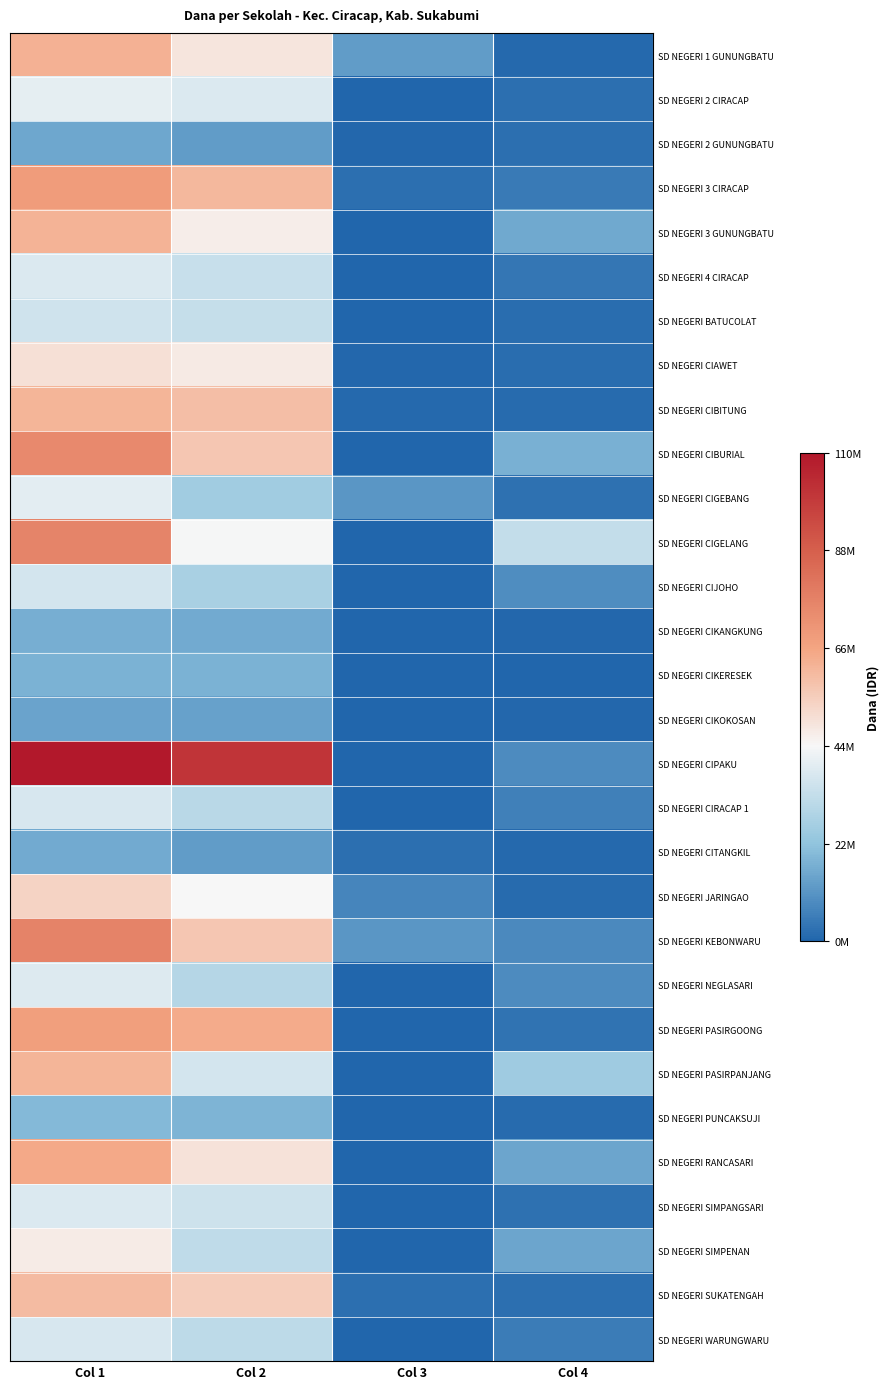

Reading left to right, list all the values displayed in this chart.

SD NEGERI 1 GUNUNGBATU: Col 1=62775000	Col 2=49050000	Col 3=12600000	Col 4=1125000
SD NEGERI 2 CIRACAP: Col 1=40500000	Col 2=38250000	Col 3=0	Col 4=2250000
SD NEGERI 2 GUNUNGBATU: Col 1=15300000	Col 2=12600000	Col 3=450000	Col 4=2250000
SD NEGERI 3 CIRACAP: Col 1=68625000	Col 2=61200000	Col 3=2250000	Col 4=5175000
SD NEGERI 3 GUNUNGBATU: Col 1=62550000	Col 2=46800000	Col 3=0	Col 4=15750000
SD NEGERI 4 CIRACAP: Col 1=38250000	Col 2=33975000	Col 3=0	Col 4=4275000
SD NEGERI BATUCOLAT: Col 1=35550000	Col 2=33525000	Col 3=0	Col 4=2025000
SD NEGERI CIAWET: Col 1=50175000	Col 2=47700000	Col 3=450000	Col 4=2025000
SD NEGERI CIBITUNG: Col 1=61875000	Col 2=59400000	Col 3=900000	Col 4=1575000
SD NEGERI CIBURIAL: Col 1=74700000	Col 2=57150000	Col 3=0	Col 4=17550000
SD NEGERI CIGEBANG: Col 1=39825000	Col 2=25875000	Col 3=11250000	Col 4=2700000
SD NEGERI CIGELANG: Col 1=76500000	Col 2=43650000	Col 3=0	Col 4=32850000
SD NEGERI CIJOHO: Col 1=36675000	Col 2=27225000	Col 3=0	Col 4=9450000
SD NEGERI CIKANGKUNG: Col 1=16875000	Col 2=16200000	Col 3=0	Col 4=675000
SD NEGERI CIKERESEK: Col 1=17775000	Col 2=17775000	Col 3=0	Col 4=0
SD NEGERI CIKOKOSAN: Col 1=14400000	Col 2=13950000	Col 3=0	Col 4=450000
SD NEGERI CIPAKU: Col 1=110475000	Col 2=101700000	Col 3=0	Col 4=8775000
SD NEGERI CIRACAP 1: Col 1=37125000	Col 2=31050000	Col 3=0	Col 4=6075000
SD NEGERI CITANGKIL: Col 1=15975000	Col 2=12600000	Col 3=2250000	Col 4=1125000
SD NEGERI JARINGAO: Col 1=53550000	Col 2=44325000	Col 3=7650000	Col 4=1575000
SD NEGERI KEBONWARU: Col 1=76950000	Col 2=57375000	Col 3=11250000	Col 4=8325000
SD NEGERI NEGLASARI: Col 1=38700000	Col 2=29925000	Col 3=0	Col 4=8775000
SD NEGERI PASIRGOONG: Col 1=67950000	Col 2=64575000	Col 3=0	Col 4=3375000
SD NEGERI PASIRPANJANG: Col 1=62100000	Col 2=36675000	Col 3=0	Col 4=25425000
SD NEGERI PUNCAKSUJI: Col 1=19800000	Col 2=18225000	Col 3=0	Col 4=1575000
SD NEGERI RANCASARI: Col 1=65025000	Col 2=49950000	Col 3=0	Col 4=15075000
SD NEGERI SIMPANGSARI: Col 1=38025000	Col 2=35325000	Col 3=0	Col 4=2700000
SD NEGERI SIMPENAN: Col 1=47250000	Col 2=32175000	Col 3=0	Col 4=15075000
SD NEGERI SUKATENGAH: Col 1=60075000	Col 2=55350000	Col 3=2250000	Col 4=2475000
SD NEGERI WARUNGWARU: Col 1=37125000	Col 2=31725000	Col 3=0	Col 4=5400000